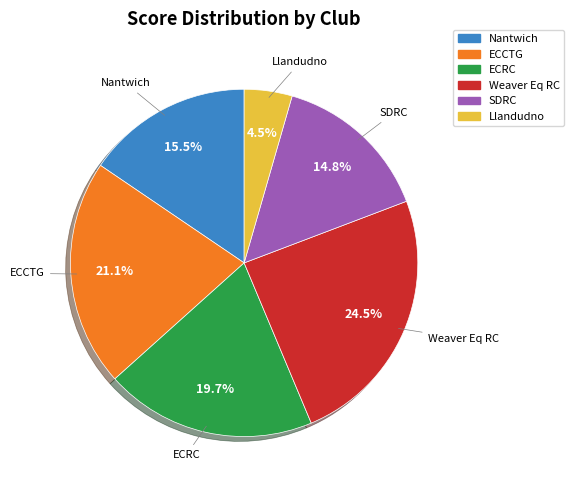

Combined, do Nantwich and Weaver Eq RC account for over 50%?

No